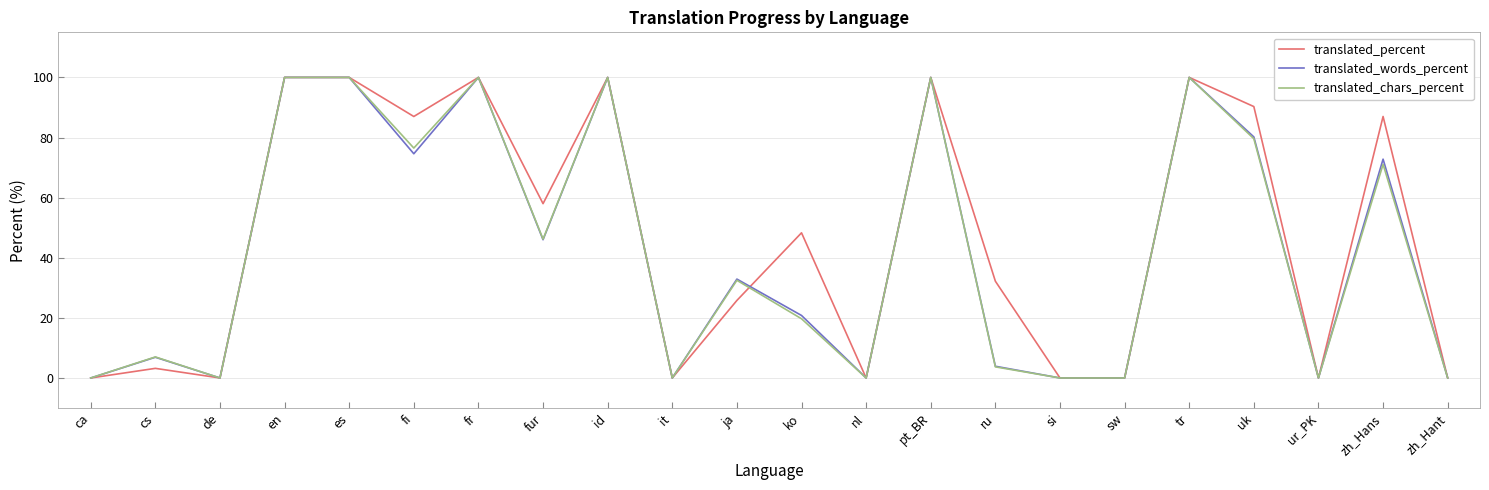

True or false: translated_words_percent has a value of 43.6 at ja.

False